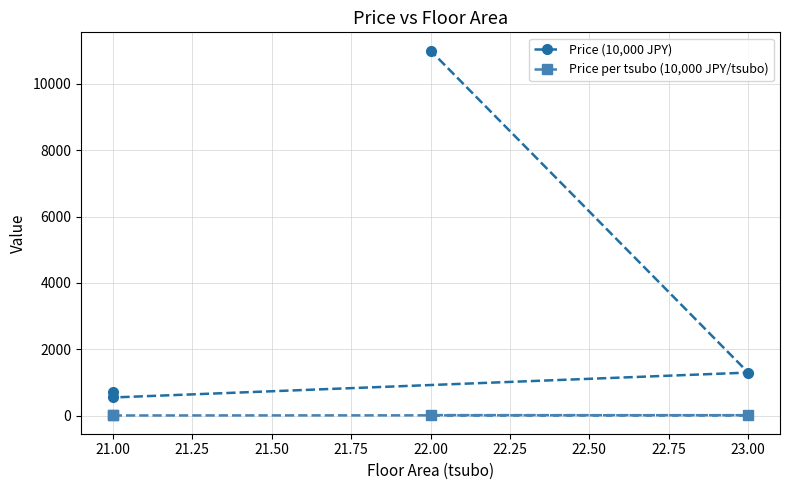

How many values in the Price (10,000 JPY) series exceed 1300?

1